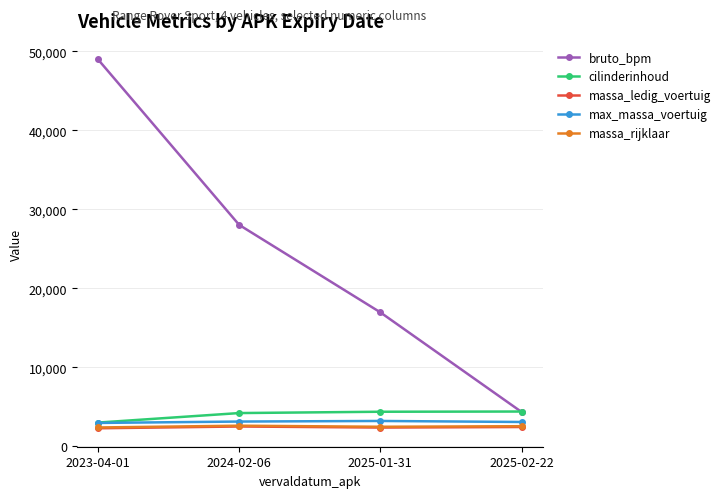

List the labels in order of bruto_bpm value, largest first.

2023-04-01, 2024-02-06, 2025-01-31, 2025-02-22